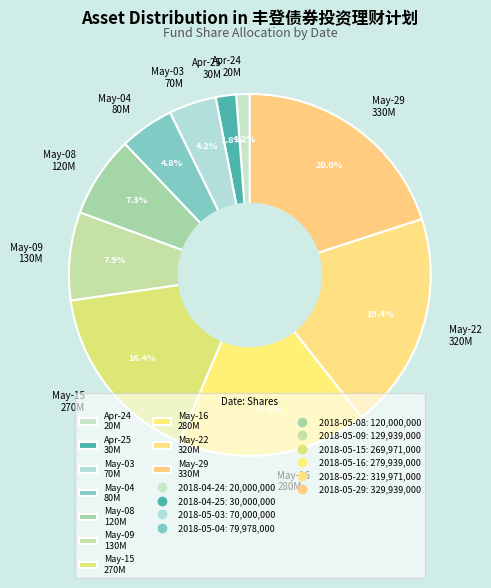

Count the number of slices in the pie.

10